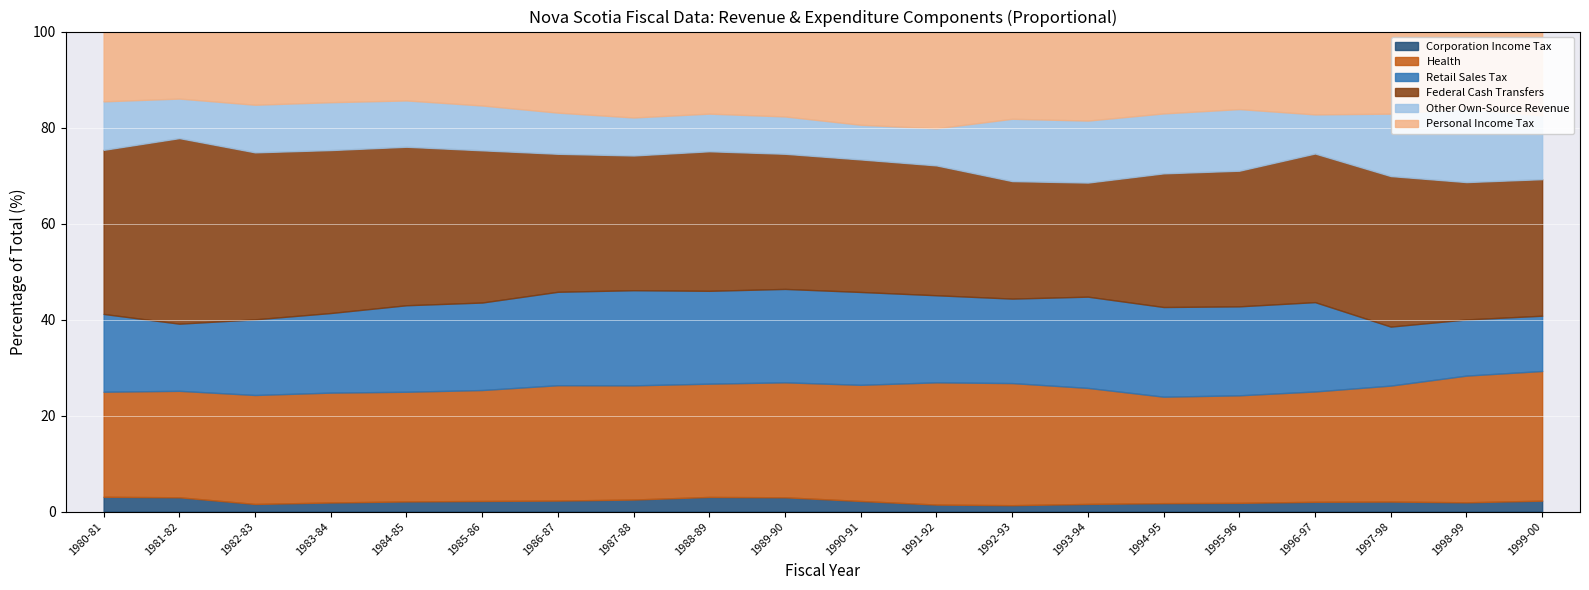

What is the total value across all series at 1999-00?

100.0